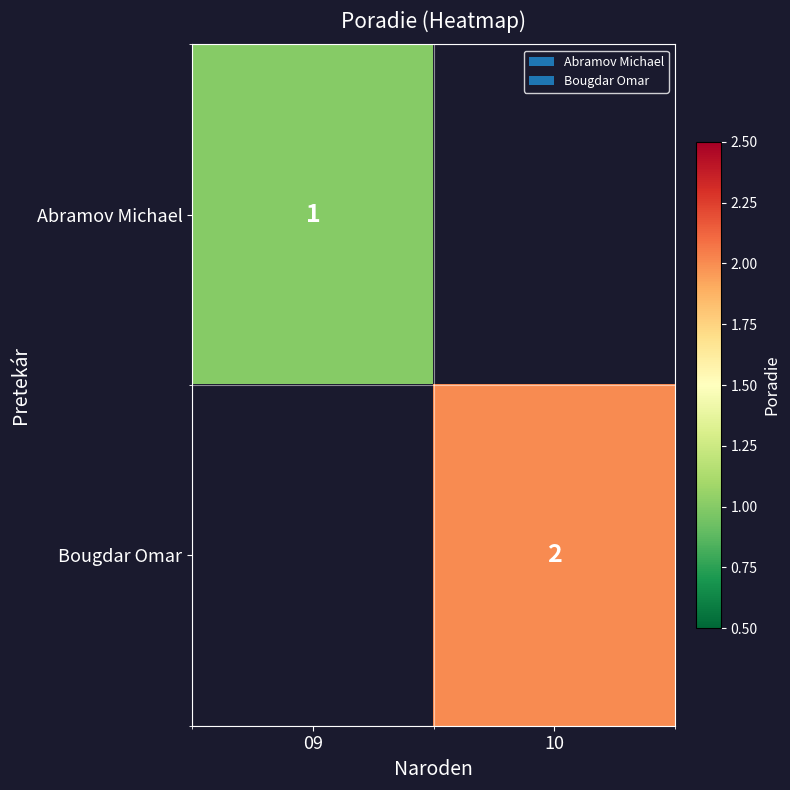

The value of Abramov Michael at 09 is 1. True or false?

True